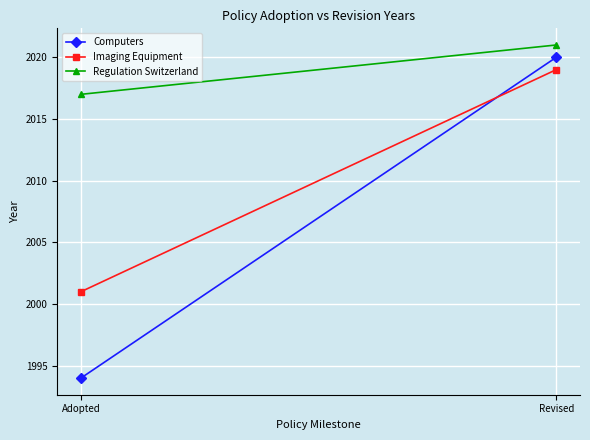

Which category has the lowest value across all series?

Adopted